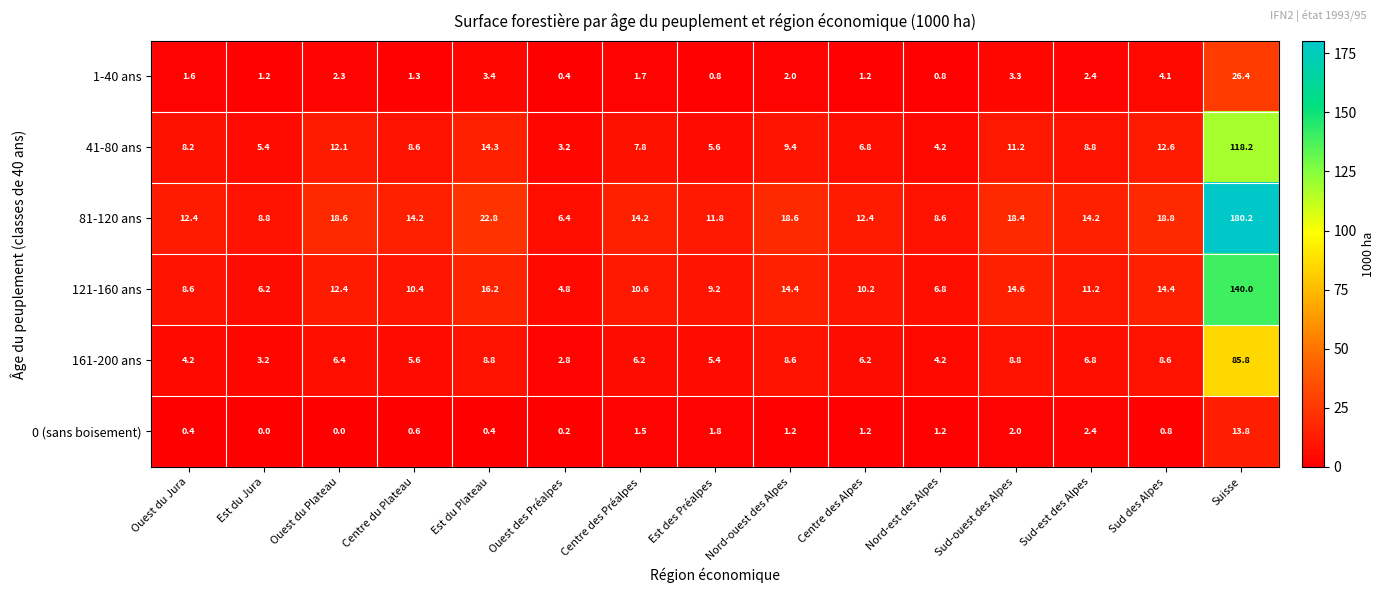

True or false: 161-200 ans has a value of 6.8 at Sud-est des Alpes.

True